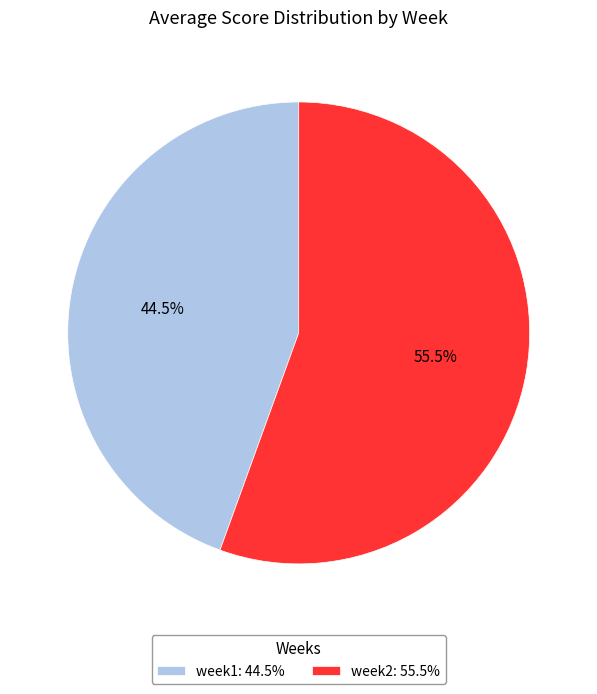

What portion of the pie excludes week1?

55.5%